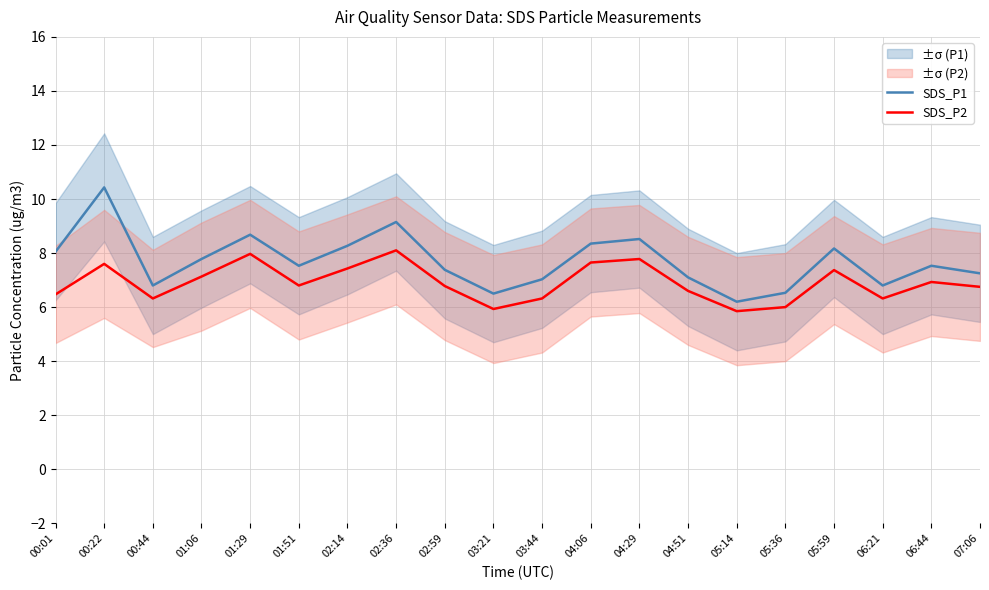

At which category does the chart reach its peak across all series?

00:22